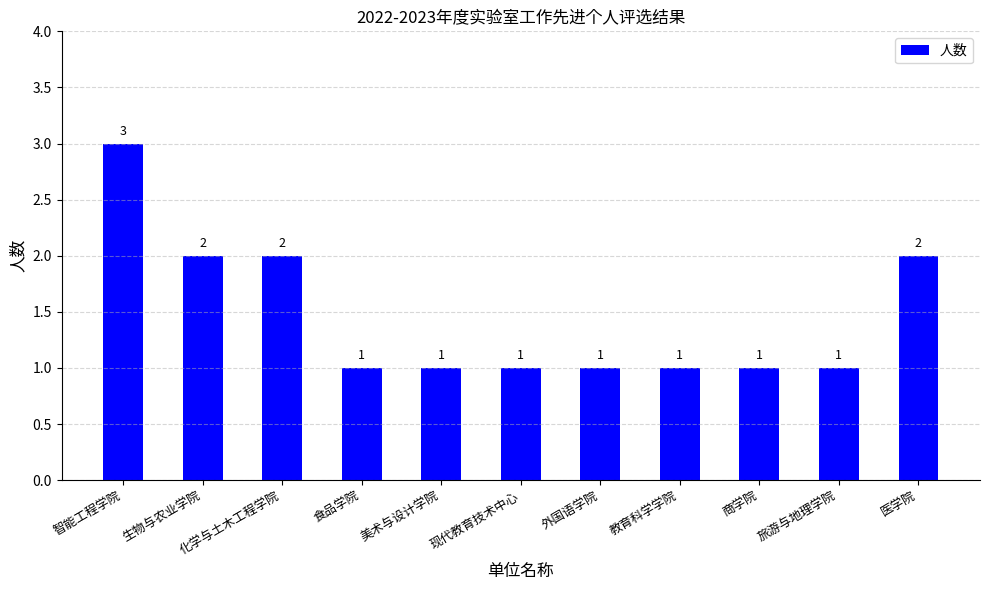

What is the sum of the values at 旅游与地理学院 and 医学院?

3